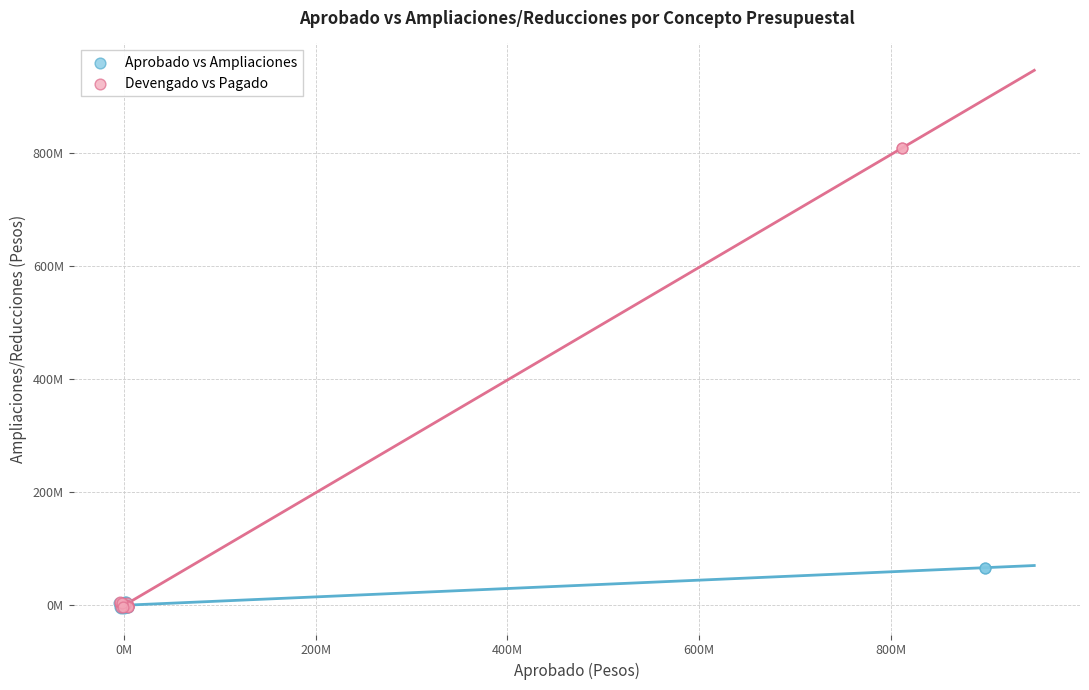

What are all the series names shown in the legend?

Aprobado vs Ampliaciones, Devengado vs Pagado